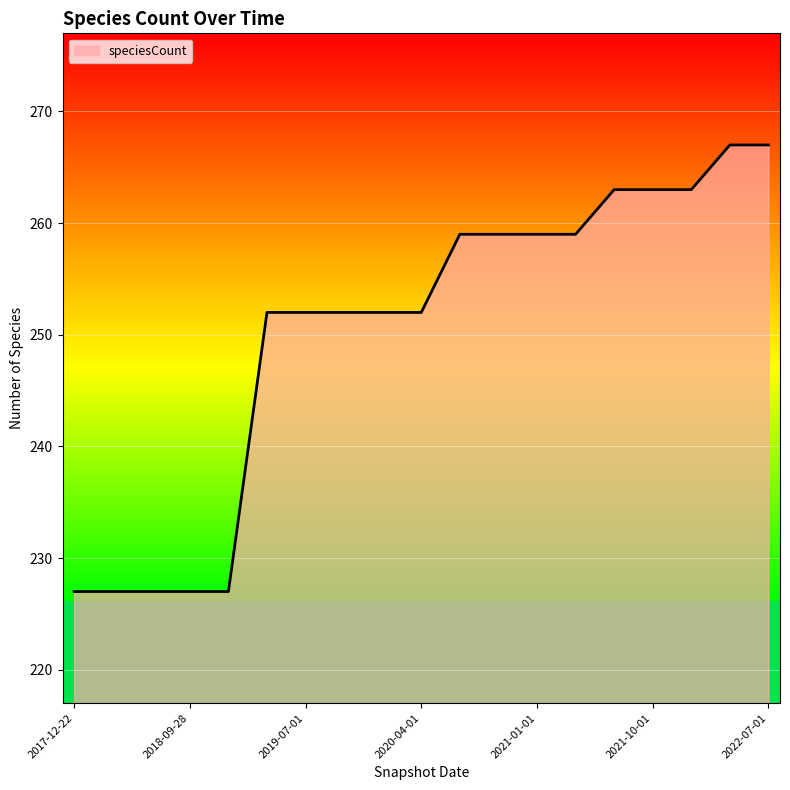

What is the difference between the maximum and minimum values?

40